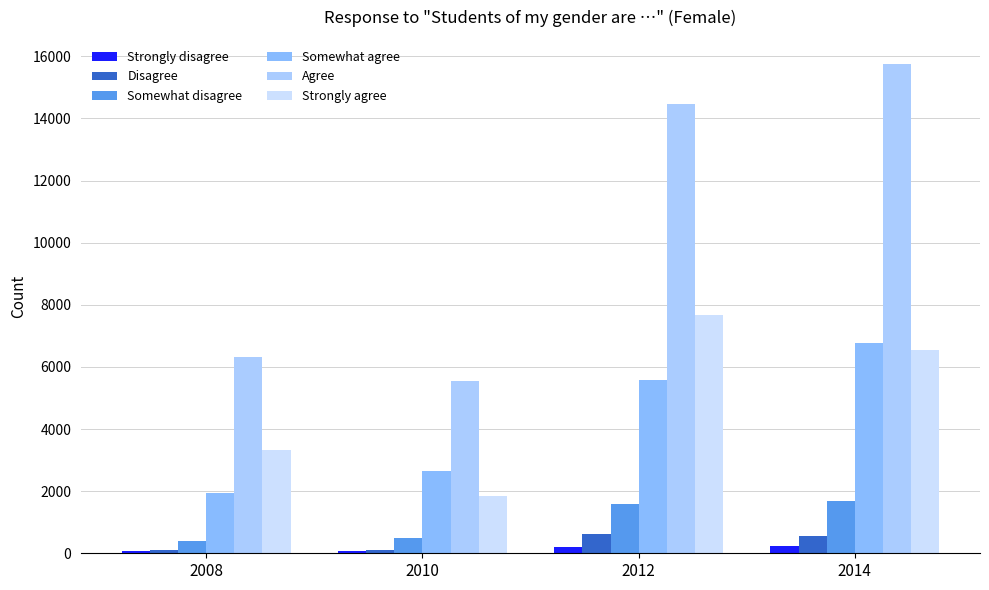

Rank the categories by Disagree value from highest to lowest.

2012, 2014, 2008, 2010